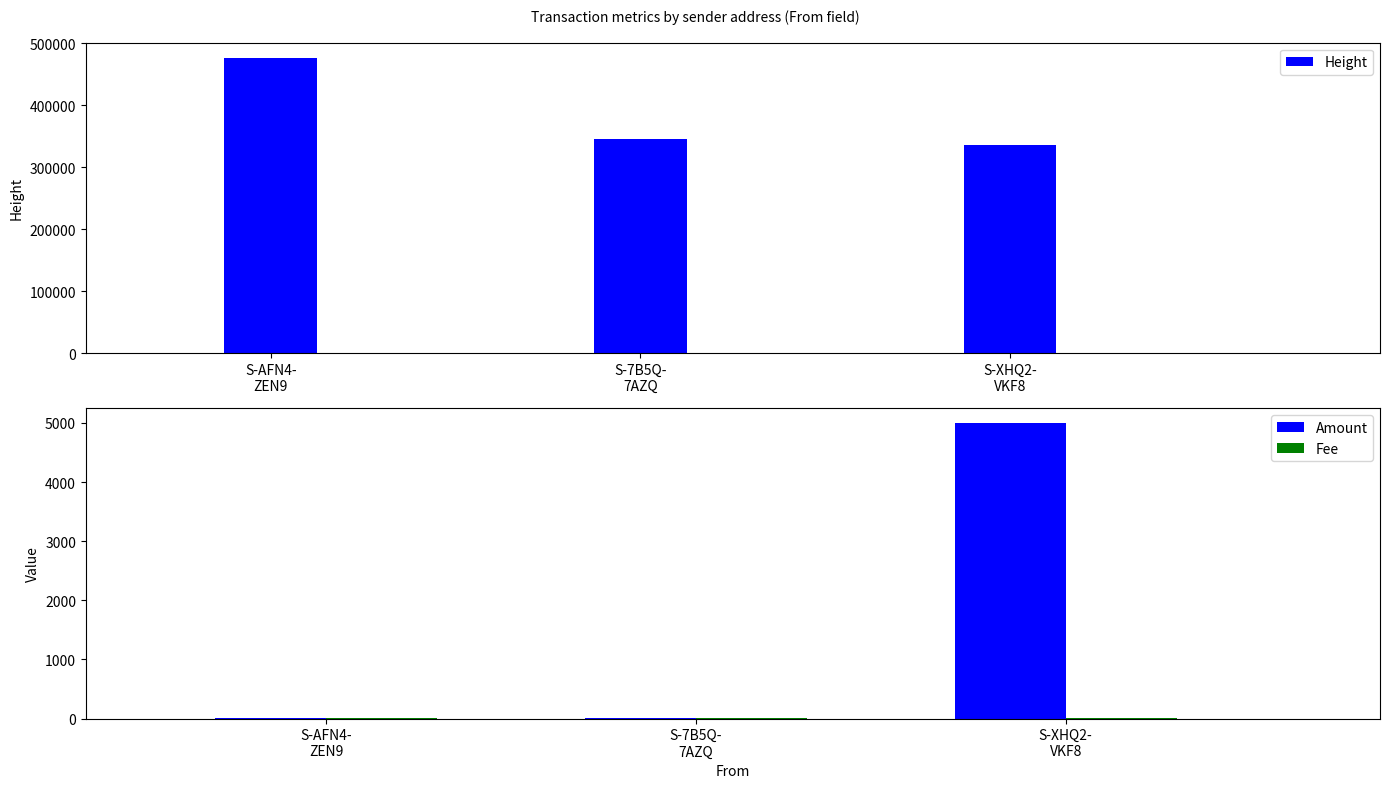

Which label corresponds to the largest value in the chart?

S-AFN4-
ZEN9